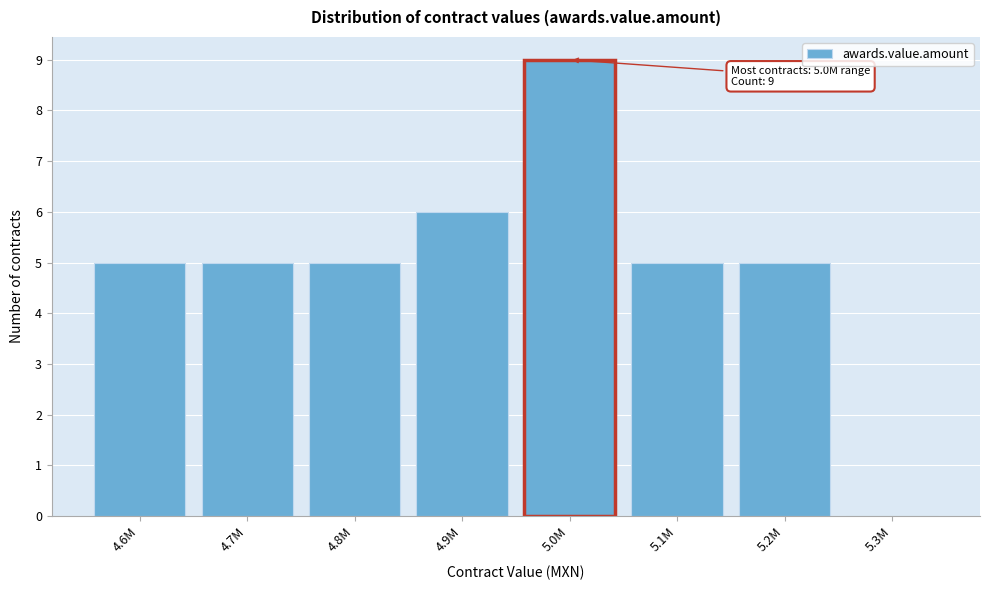

Reading right to left, transcribe all the data shown in this chart.

5.3M=0	5.2M=5	5.1M=5	5.0M=9	4.9M=6	4.8M=5	4.7M=5	4.6M=5